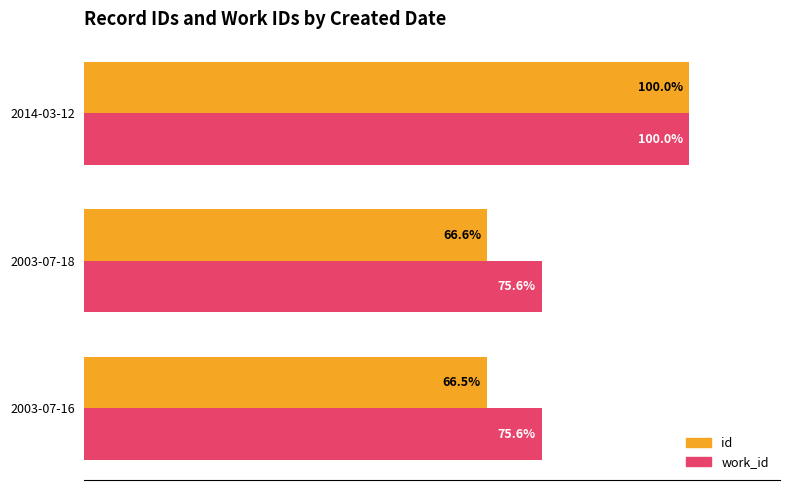

Rank the series at 2003-07-16 from lowest to highest value.

id, work_id